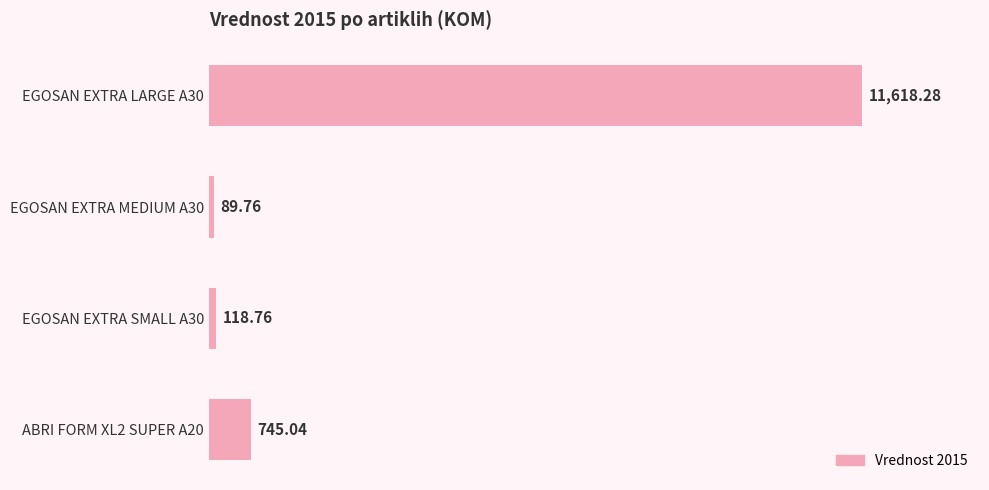

Are the bars grouped side by side (vs. stacked)?

No